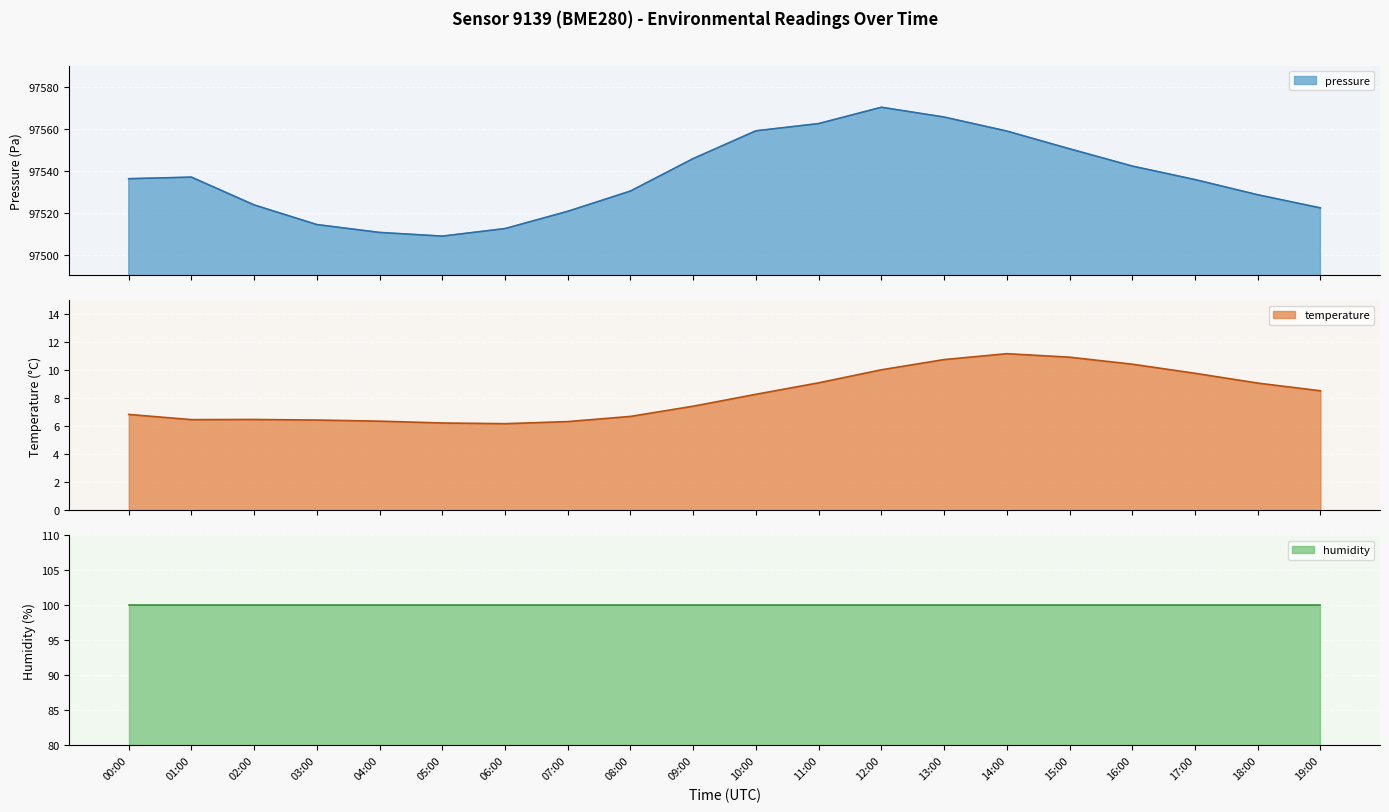

Which category has the highest value in the temperature series?

14:00